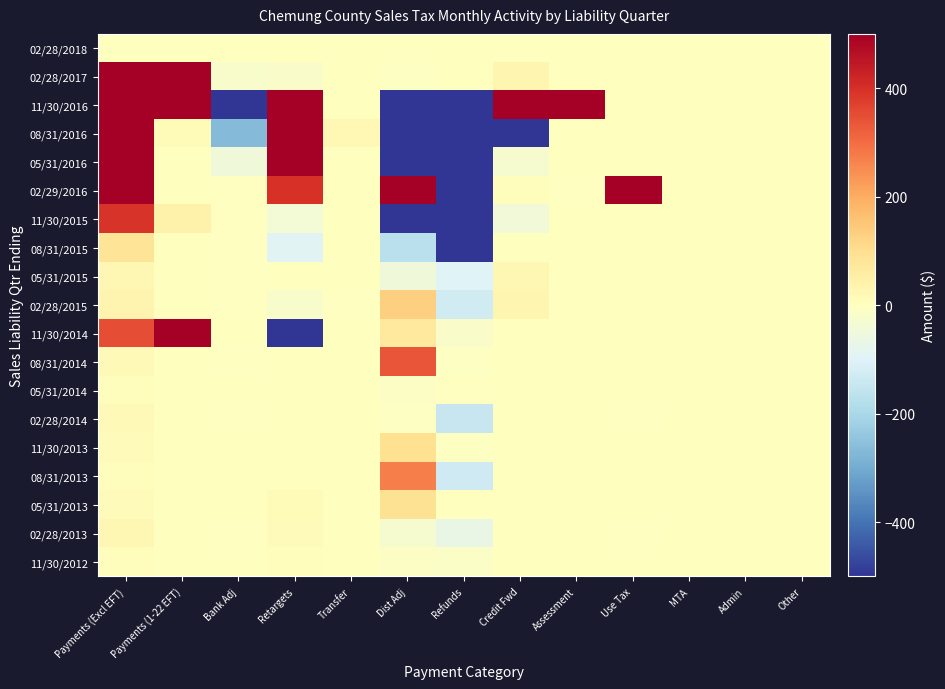

Between Transfer and Use Tax, which series saw the biggest shift?

02/29/2016